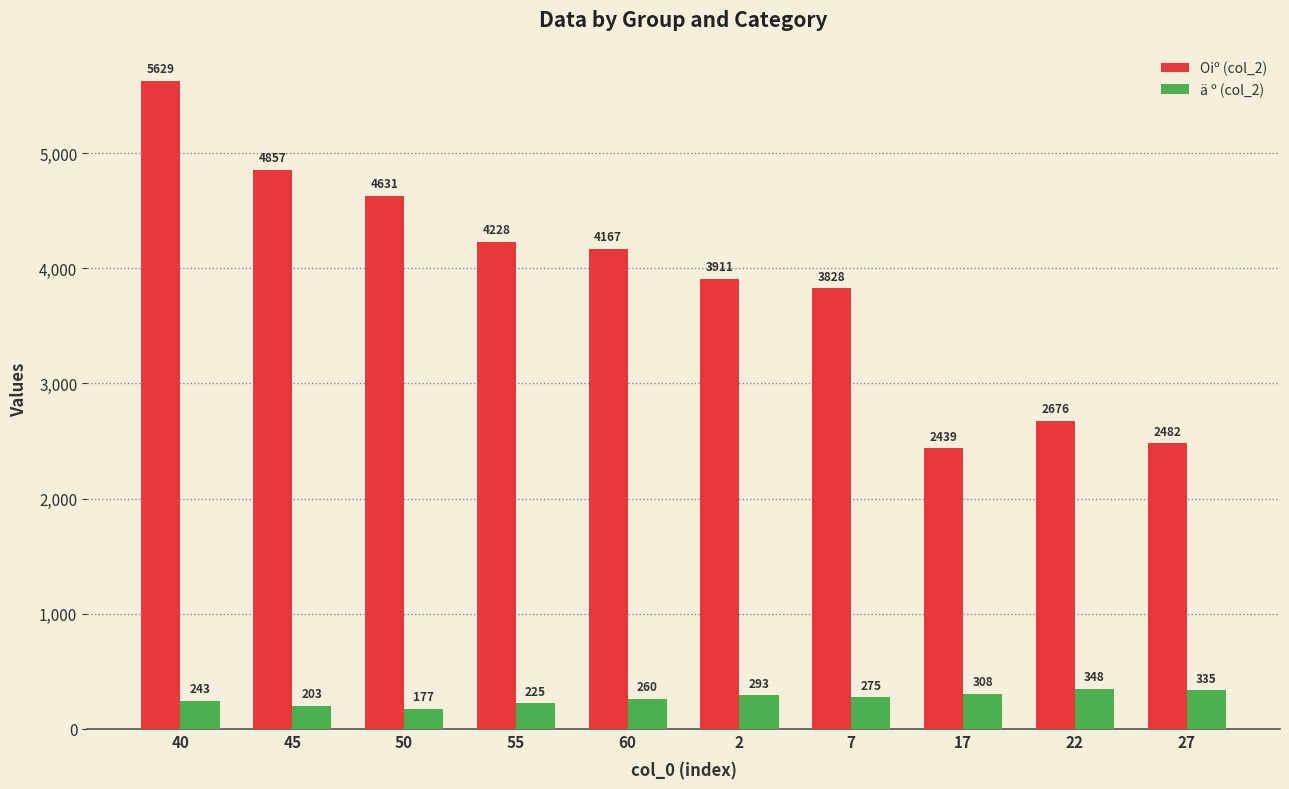

What value does the ä º (col_2) series have at 27, to the nearest 10?

340